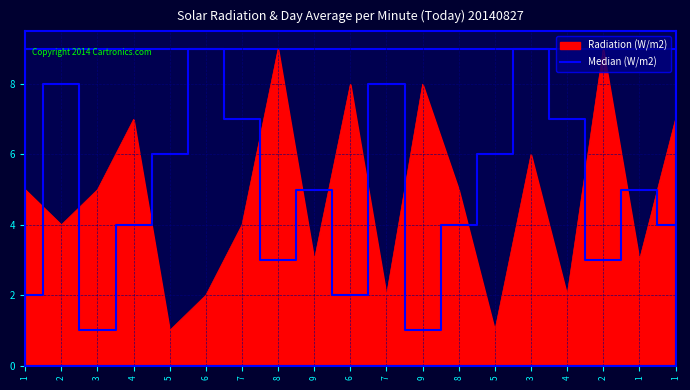

At which label is the value closest to 5?

9